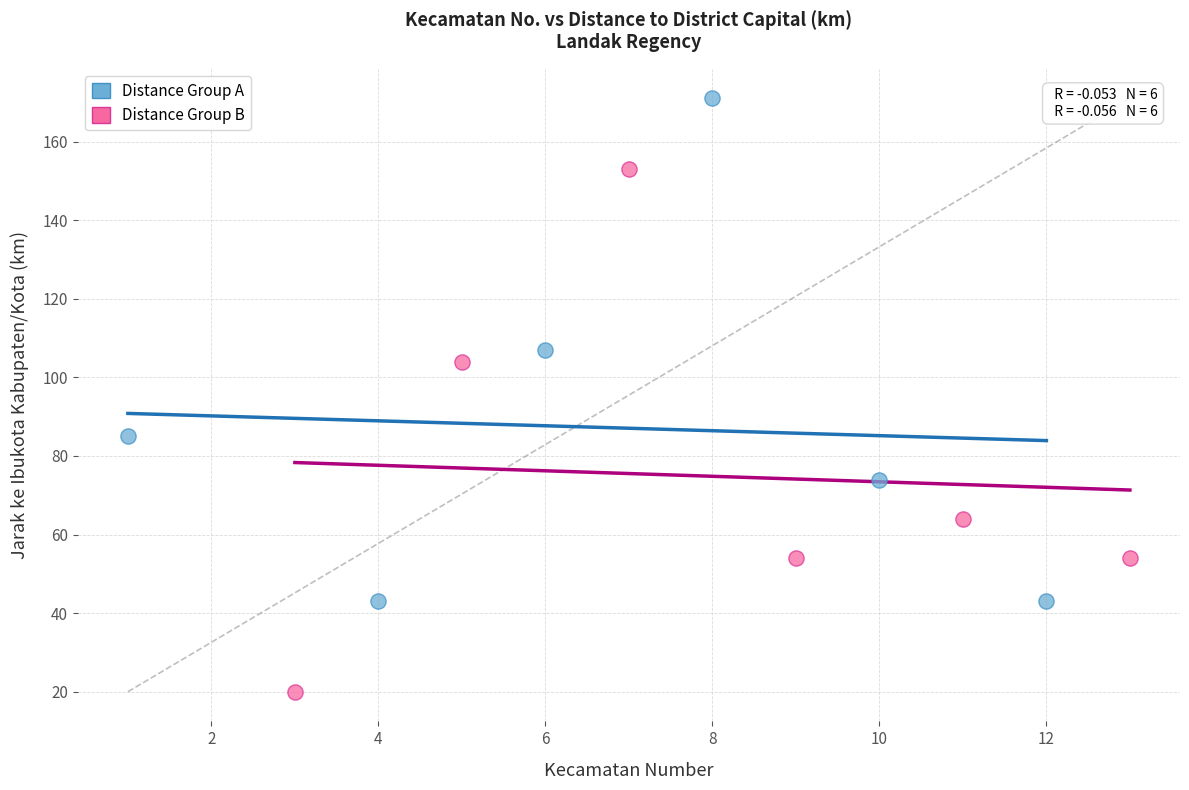

Which series reaches the maximum Y coordinate?

Distance Group A